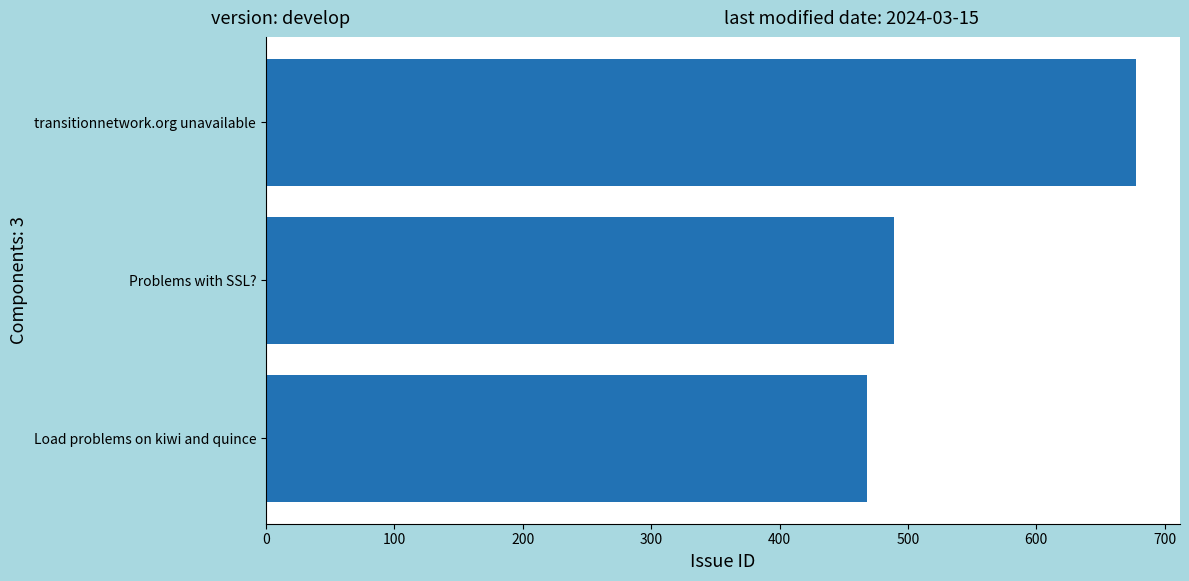

Reading bottom to top, transcribe all the data shown in this chart.

Load problems on kiwi and quince=468	Problems with SSL?=489	transitionnetwork.org unavailable=678